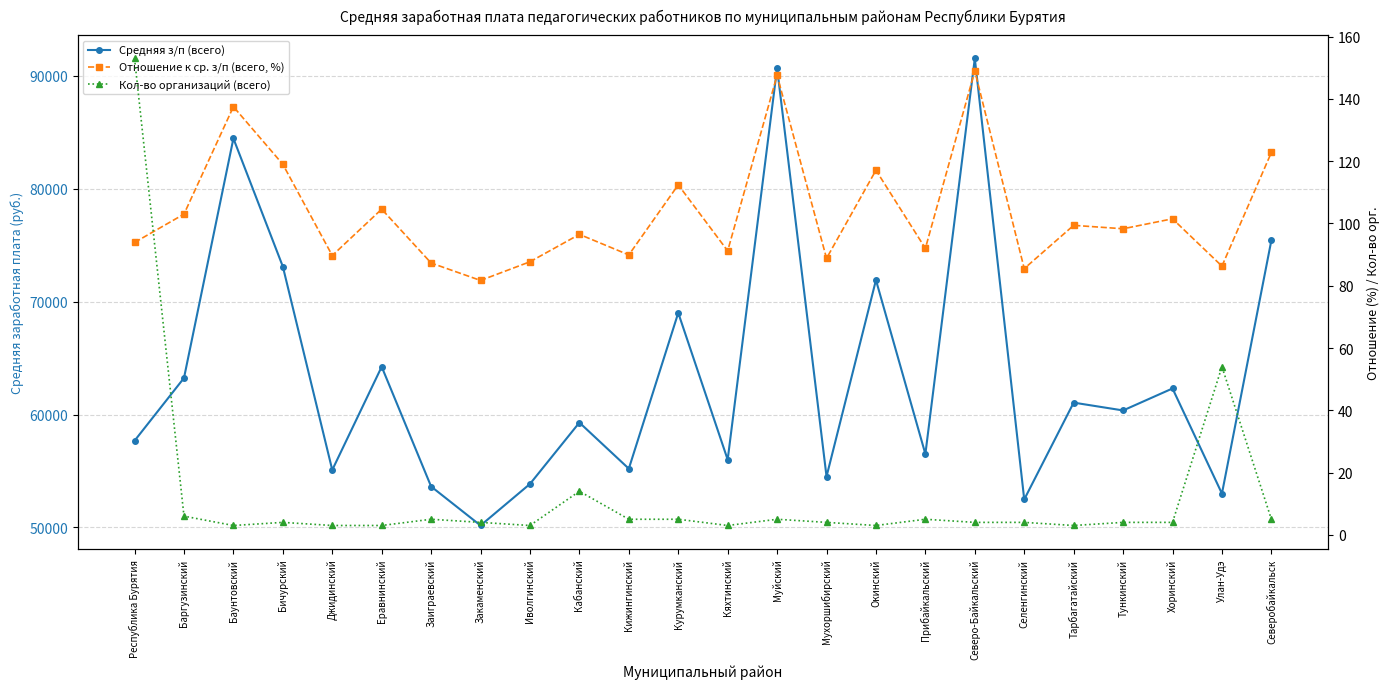

What is the average value of the Средняя з/п (всего) series?

63526.3